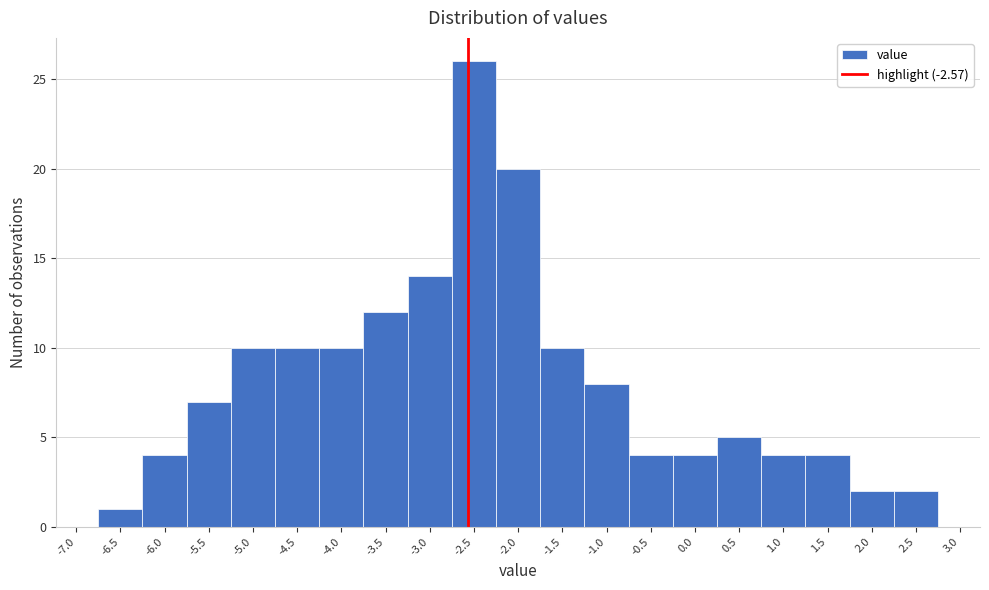

Which range on the x-axis has the tallest bar?

-2.75 to -2.25